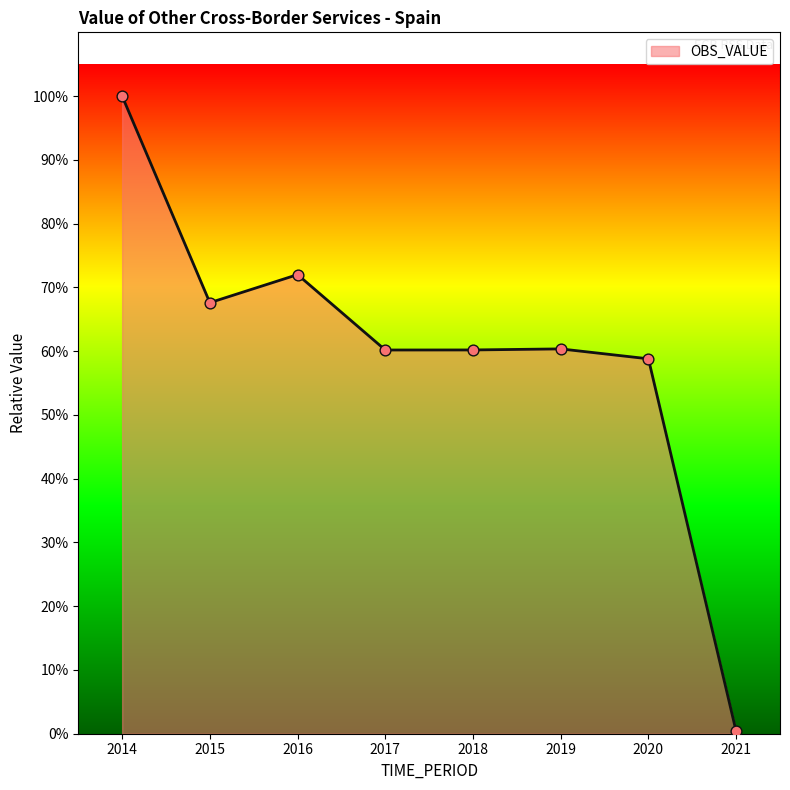

Does the chart have visible grid lines?

No